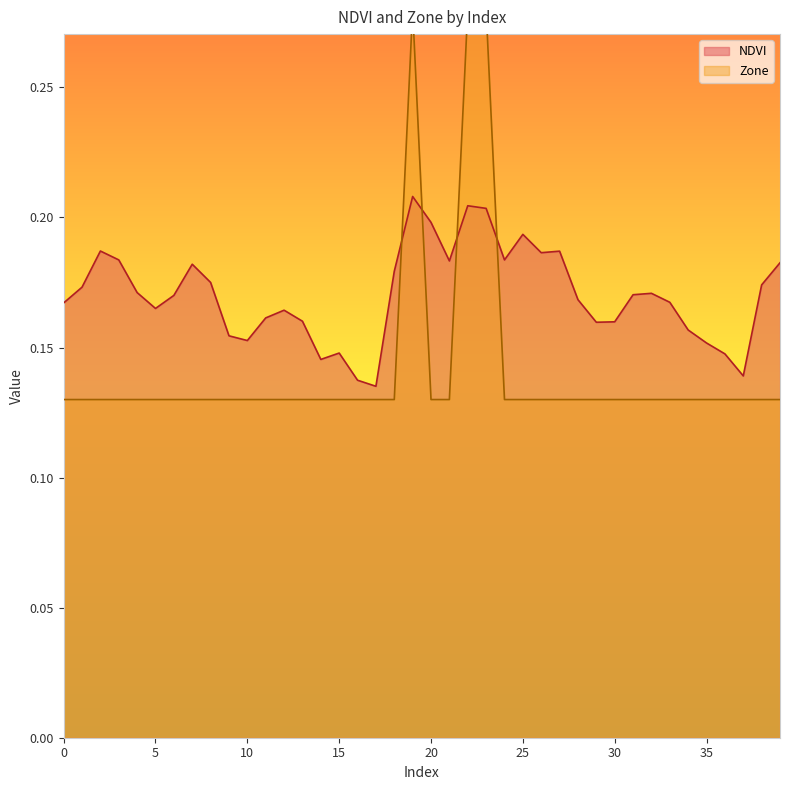

What is the value of the NDVI point at the 9th from the left?

0.2